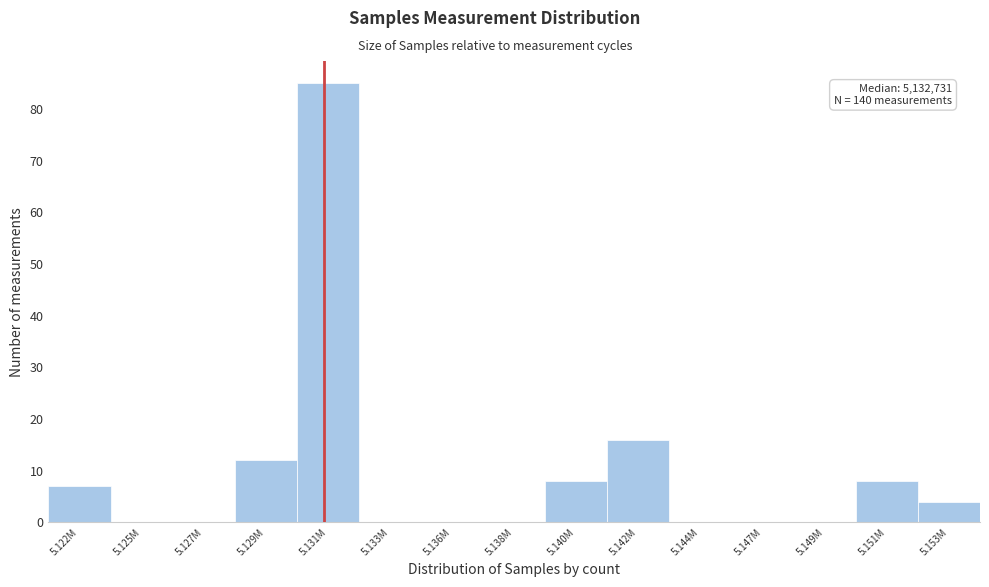

Reading left to right, what are all the values shown in this chart?

5.122M=7	5.125M=0	5.127M=0	5.129M=12	5.131M=85	5.133M=0	5.136M=0	5.138M=0	5.140M=8	5.142M=16	5.144M=0	5.147M=0	5.149M=0	5.151M=8	5.153M=4